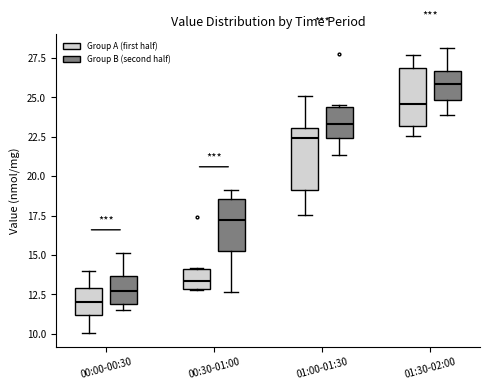

Which box has the lowest median line?

00:00-00:30 (Group A (first half))